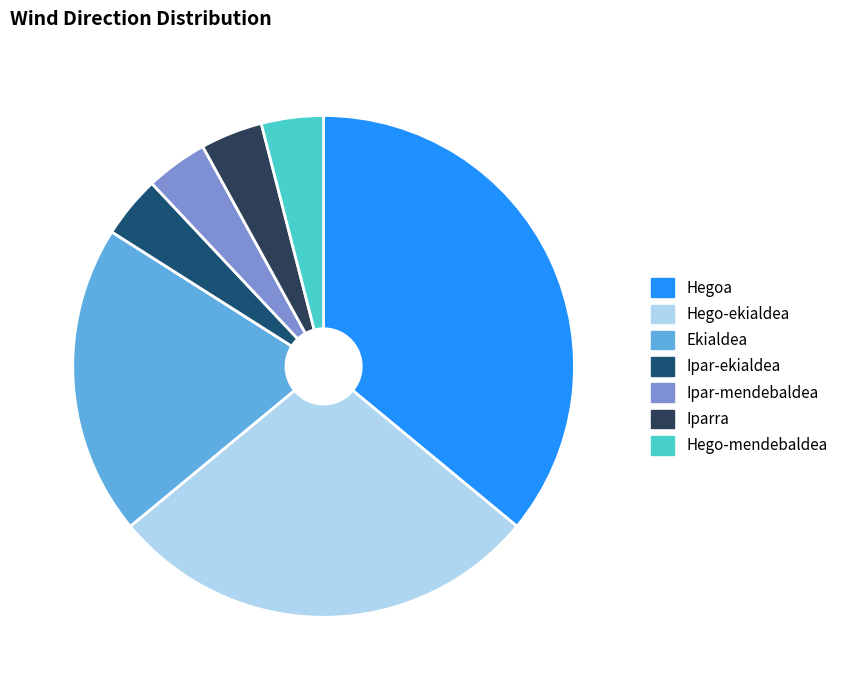

True or false: Iparra accounts for 4% of the total.

True